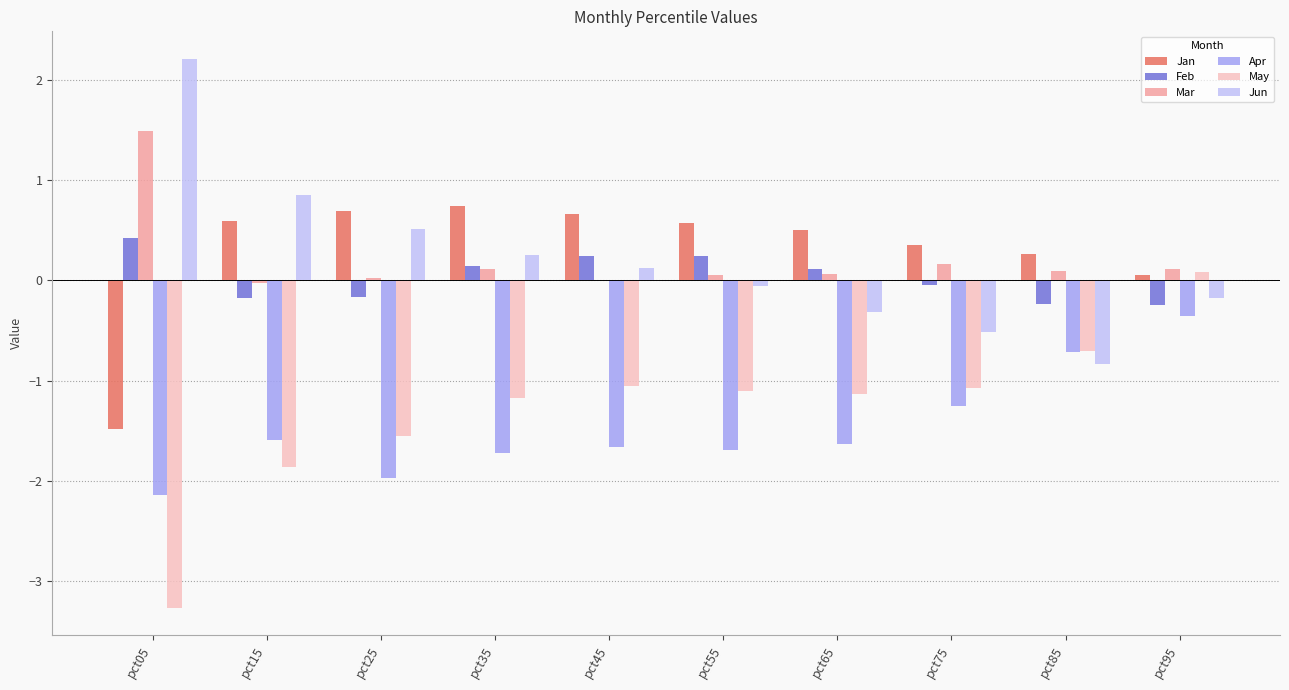

How many positive values does the Jun series have?

5